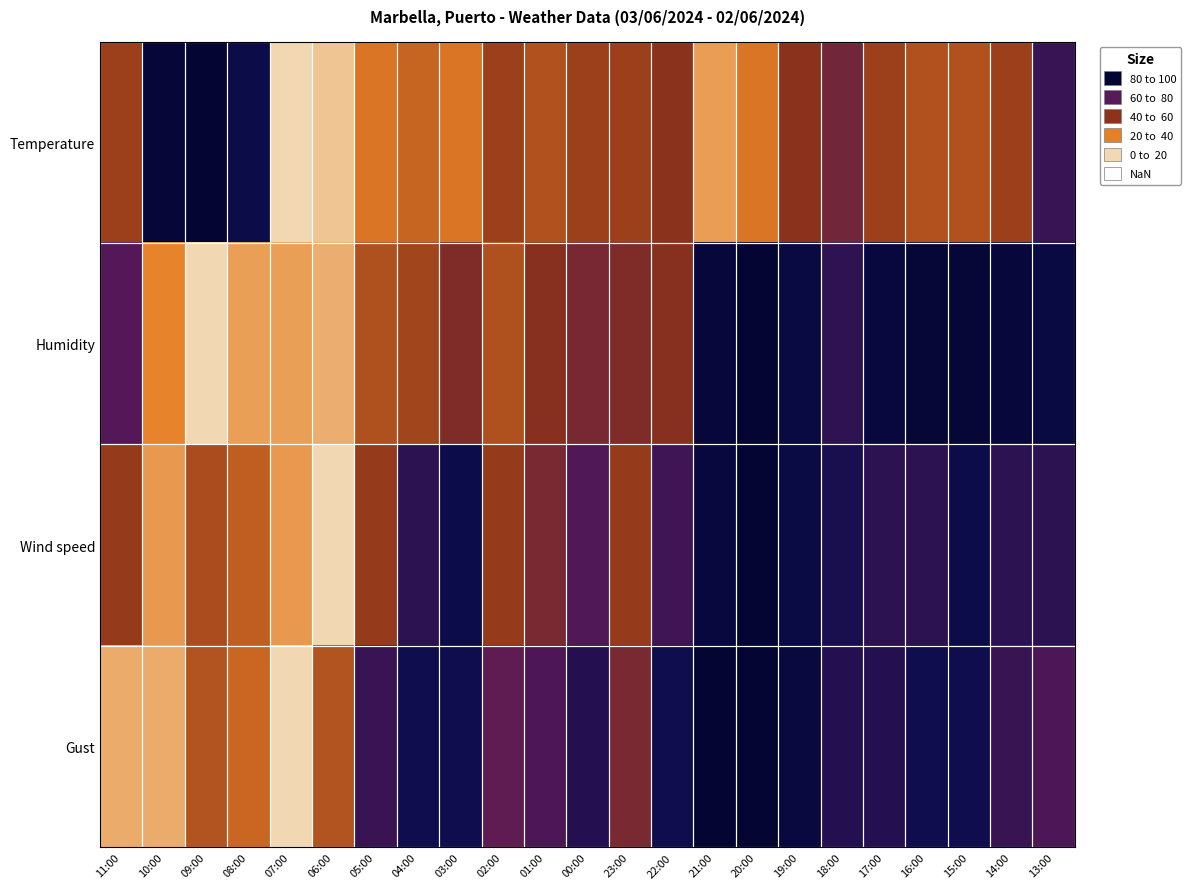

How many series are shown in this chart?

4